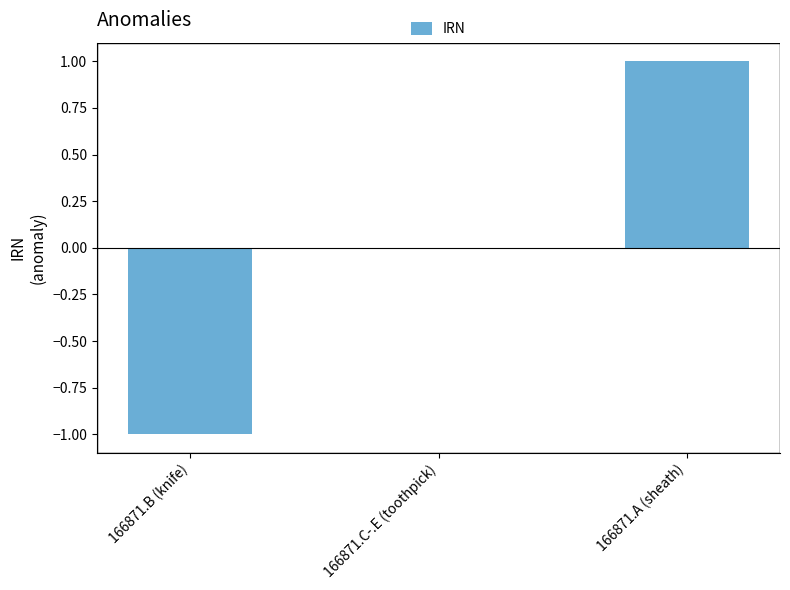

Are the bars horizontal?

No